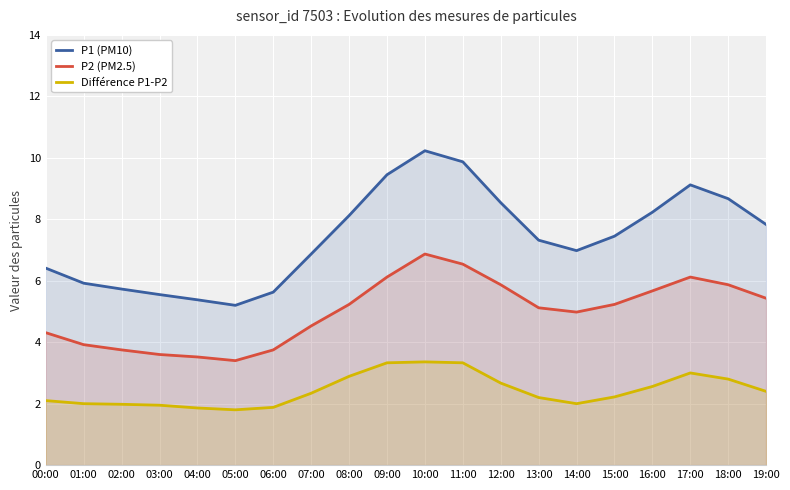

How many interior local peaks does the P1 (PM10) series have?

2